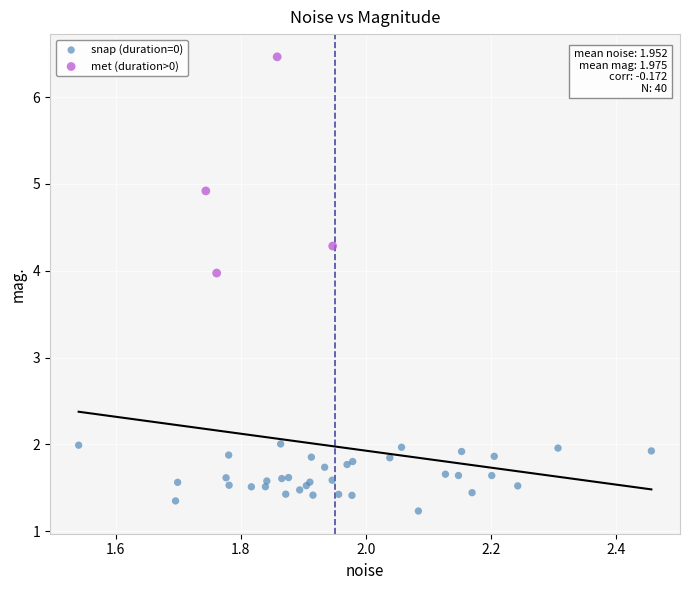

Which series has the largest Y range (max minus min)?

met (duration>0)